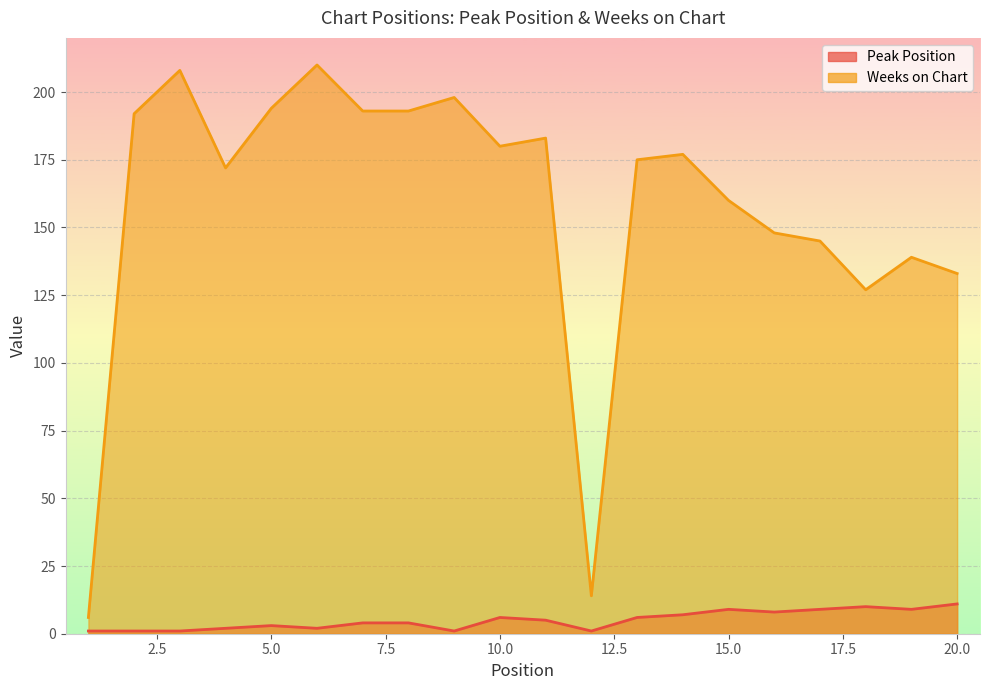

Reading right to left, transcribe all the data shown in this chart.

Peak Position: 20=11	19=9	18=10	17=9	16=8	15=9	14=7	13=6	12=1	11=5	10=6	9=1	8=4	7=4	6=2	5=3	4=2	3=1	2=1	1=1
Weeks on Chart: 20=133	19=139	18=127	17=145	16=148	15=160	14=177	13=175	12=14	11=183	10=180	9=198	8=193	7=193	6=210	5=194	4=172	3=208	2=192	1=6